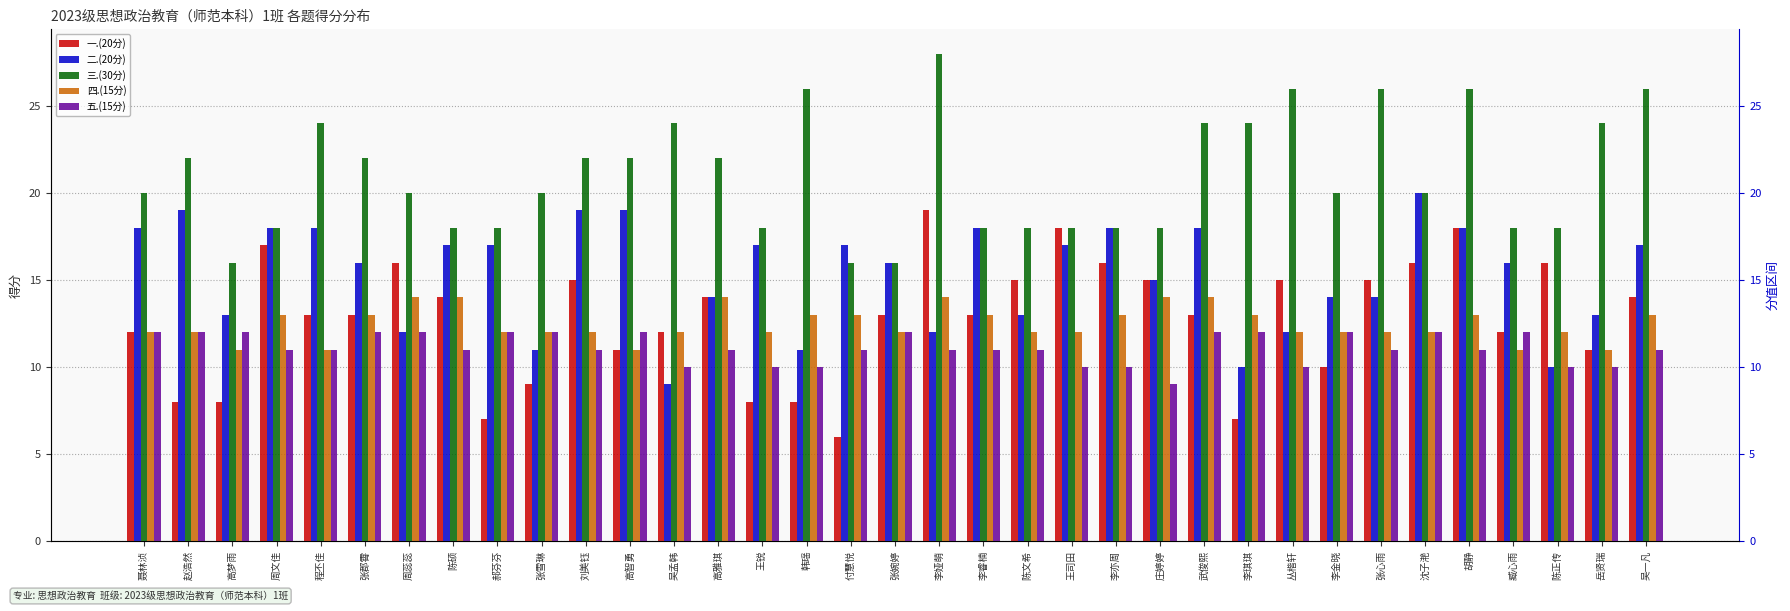

What are all the series names shown in the legend?

一.(20分), 二.(20分), 三.(30分), 四.(15分), 五.(15分)